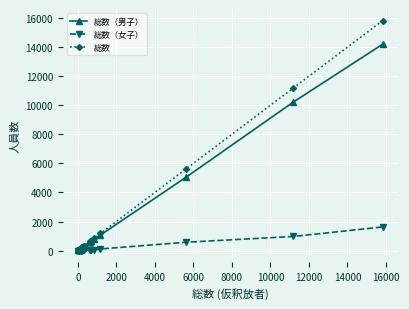

True or false: 総数（女子） has more than 2 points higher than both neighbors.

True